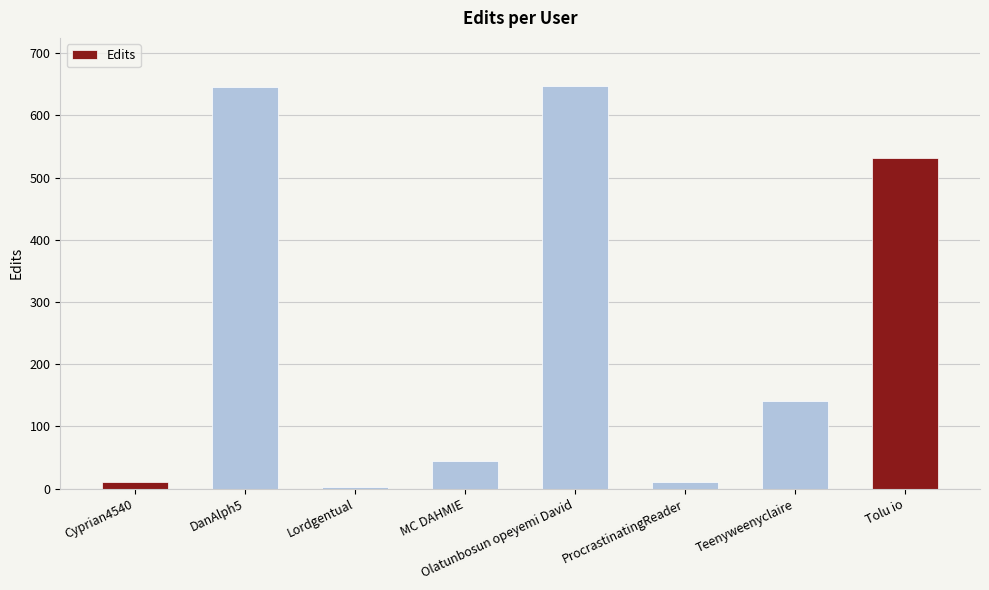

What is the ratio of the value at Olatunbosun opeyemi David to the value at Lordgentual?

215.7